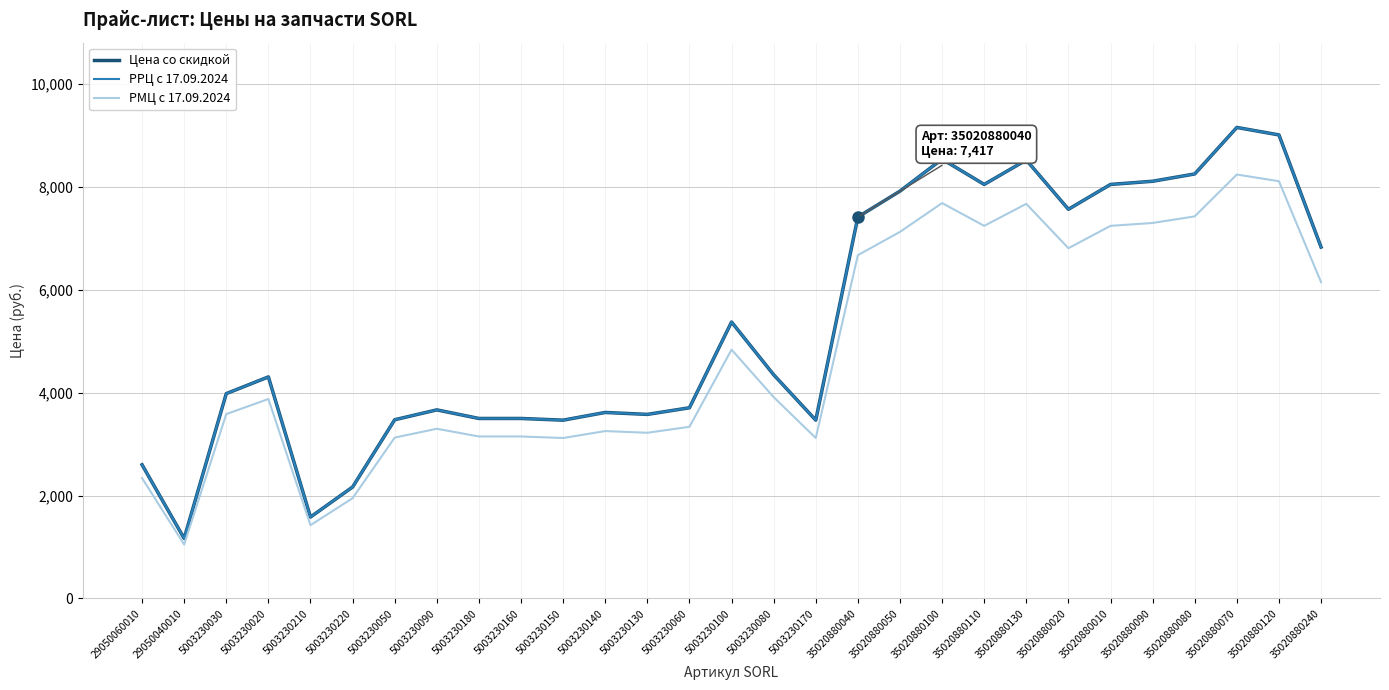

Which series has the largest total across all categories?

Цена со скидкой